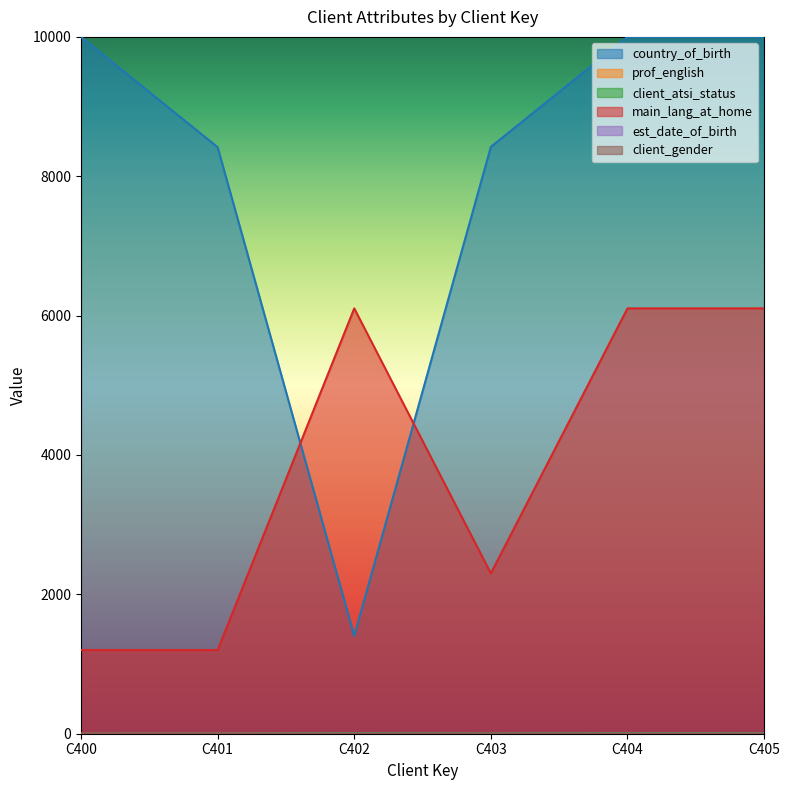

What is the value of the est_date_of_birth point at the 3rd from the left?

1